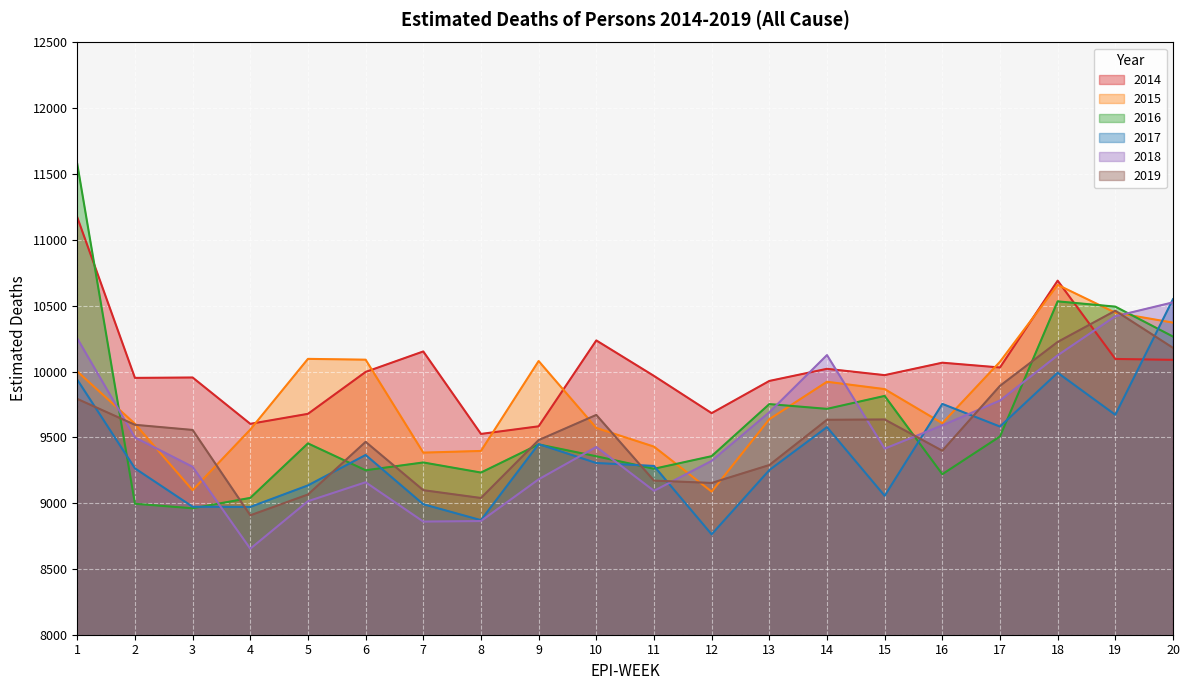

Between 2 and 6, which is larger?

6